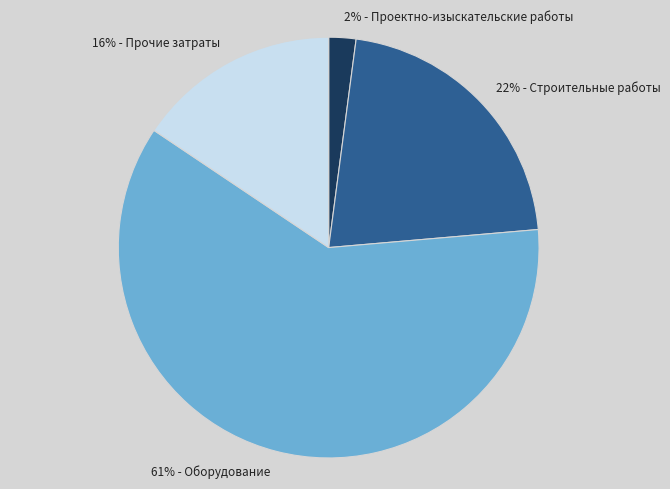

Which category has the biggest portion of the pie?

61% - Оборудование